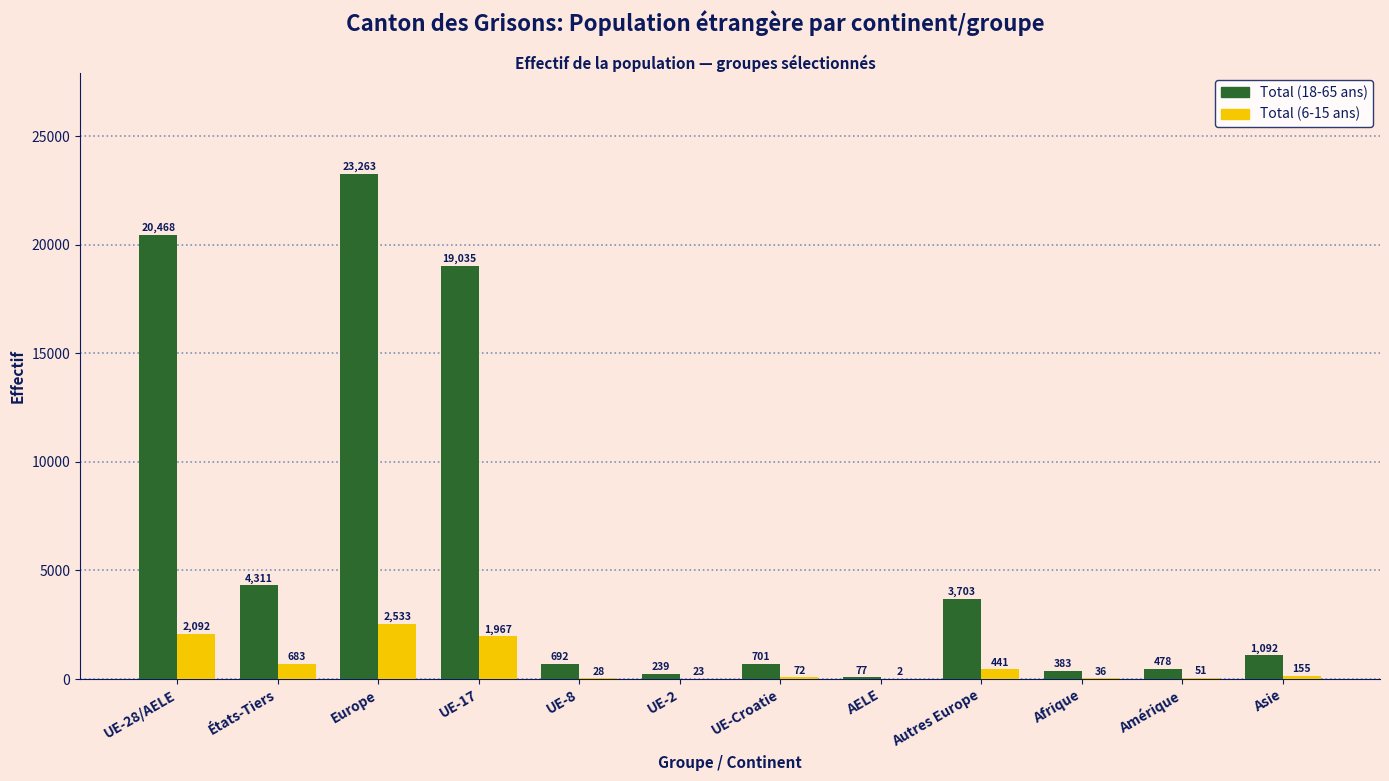

What is the average value of the Total (18-65 ans) series?

6204